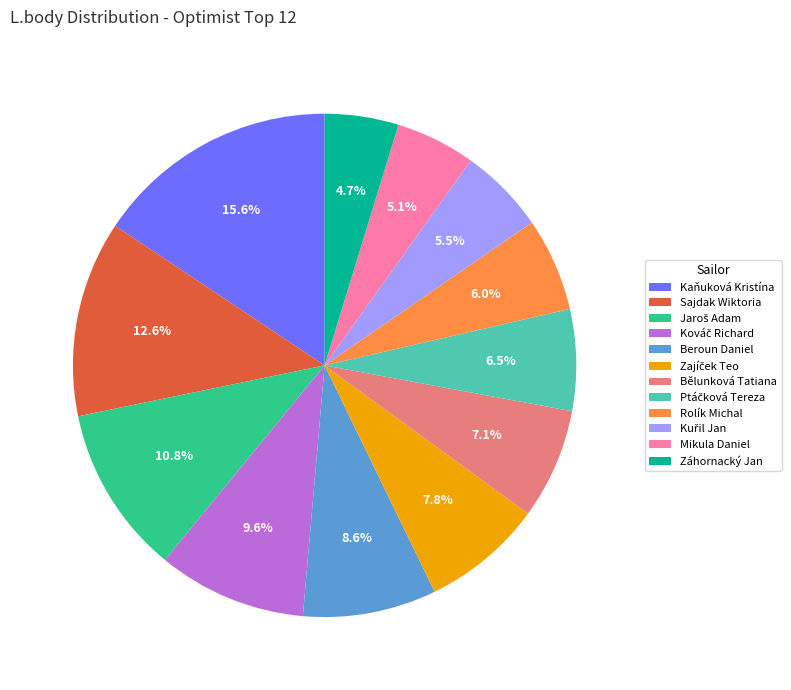

To the nearest percent, what portion does Kaňuková Kristína represent?

16%